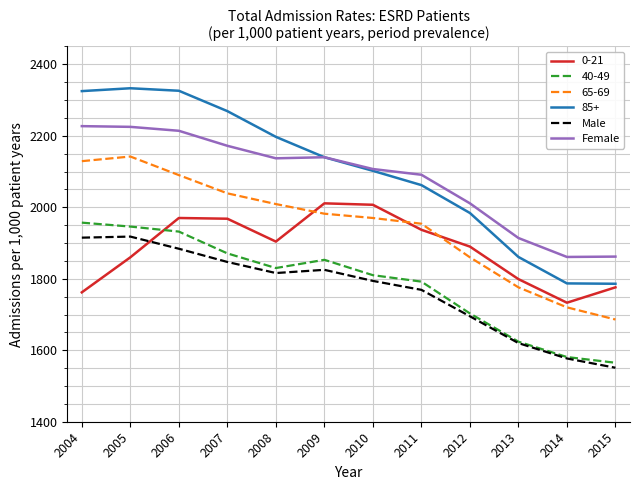

What is the sum of all Female values?

24961